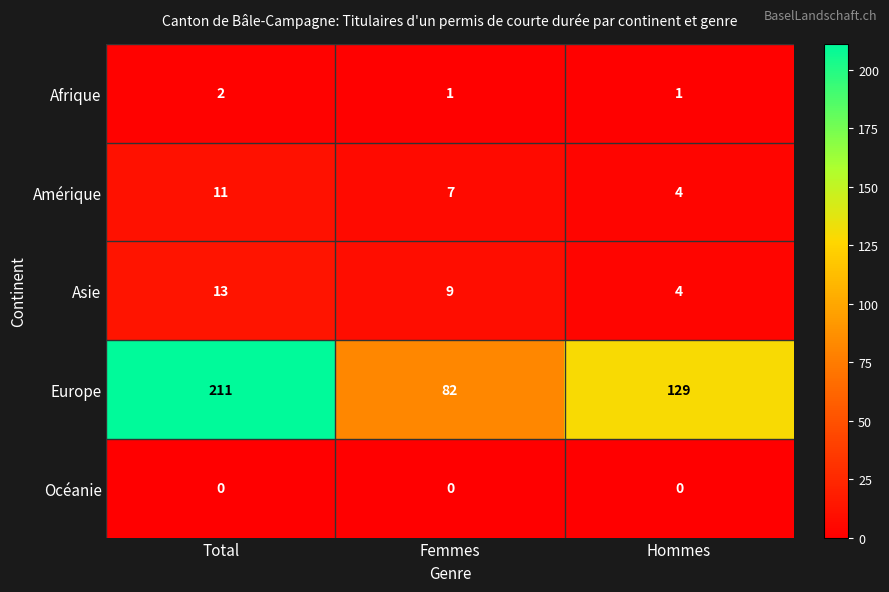

True or false: Afrique has a value of 2 at Hommes.

False